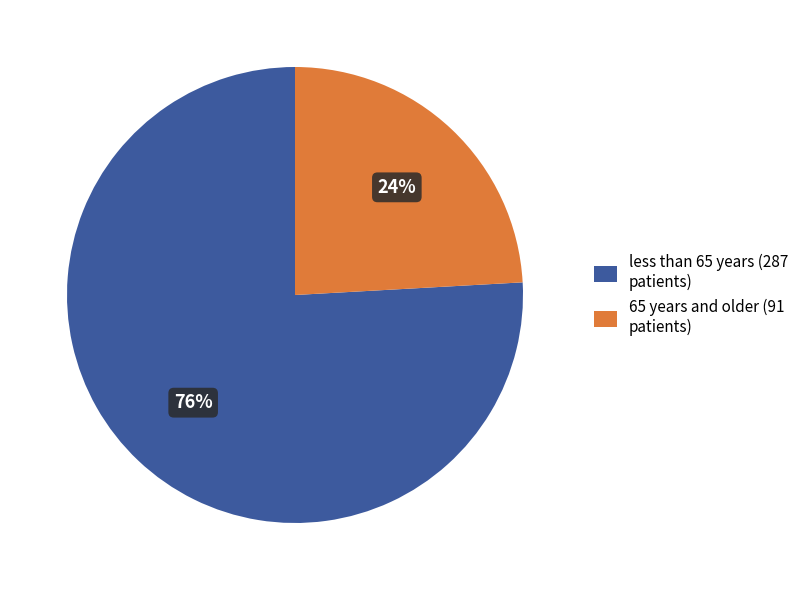

What is the majority slice?

less than 65 years (287 patients)